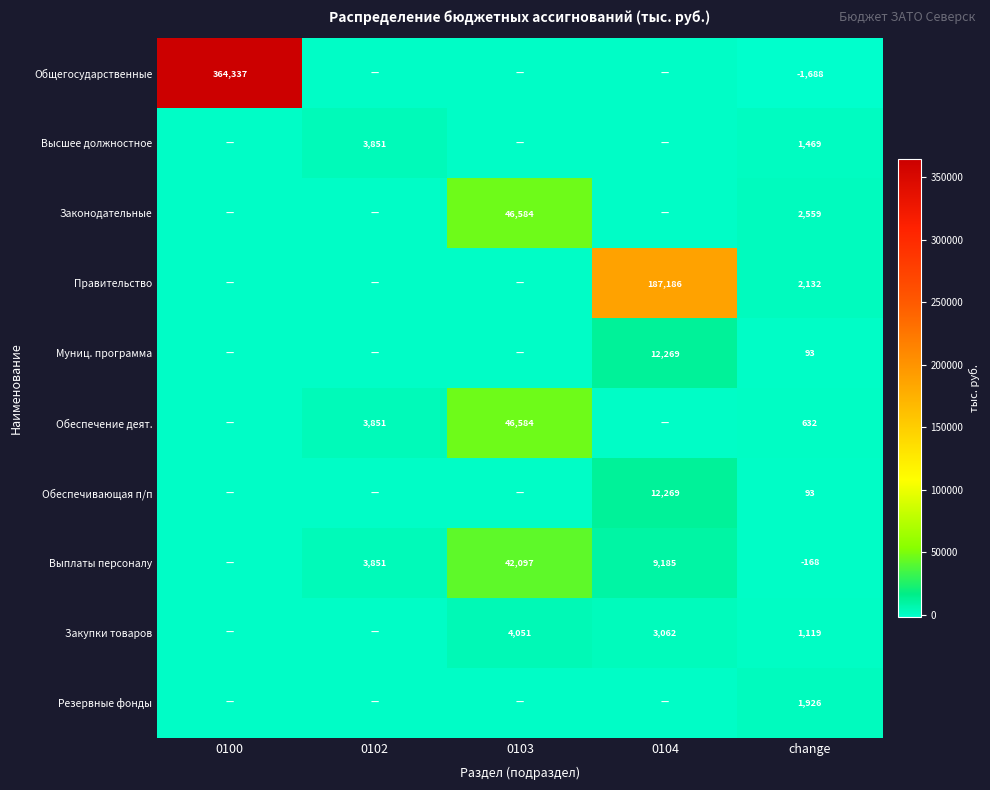

The value of Выплаты персоналу at 0104 is 9185. True or false?

True